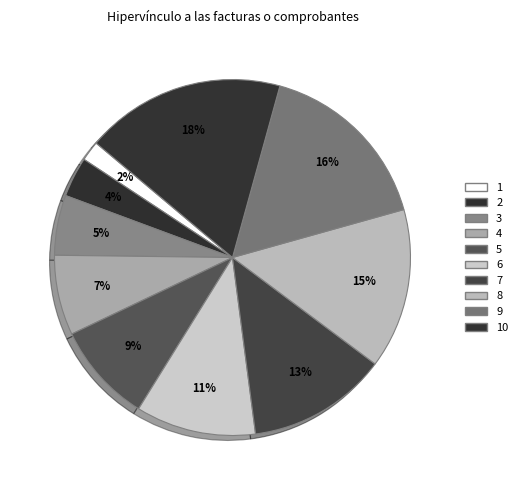

Is the sum of 9 and 10 greater than half?

No